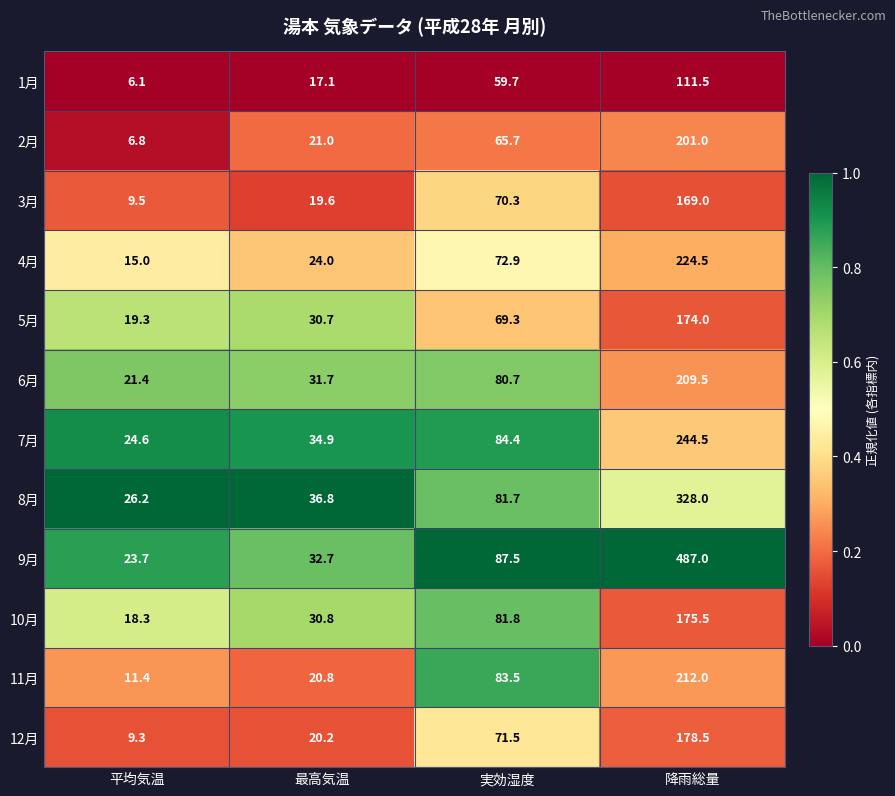

Rank the series at 実効湿度 from highest to lowest value.

9月, 7月, 11月, 10月, 8月, 6月, 4月, 12月, 3月, 5月, 2月, 1月